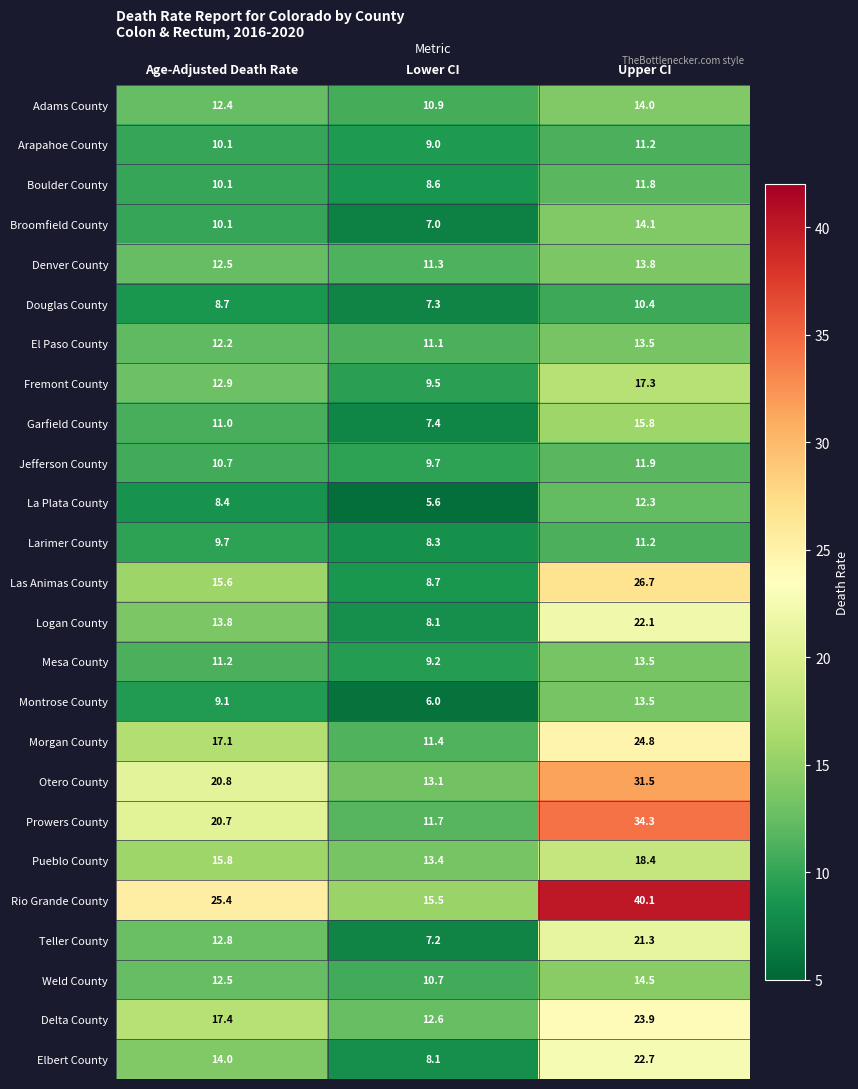

List the labels in order of Mesa County value, largest first.

Upper CI, Age-Adjusted Death Rate, Lower CI